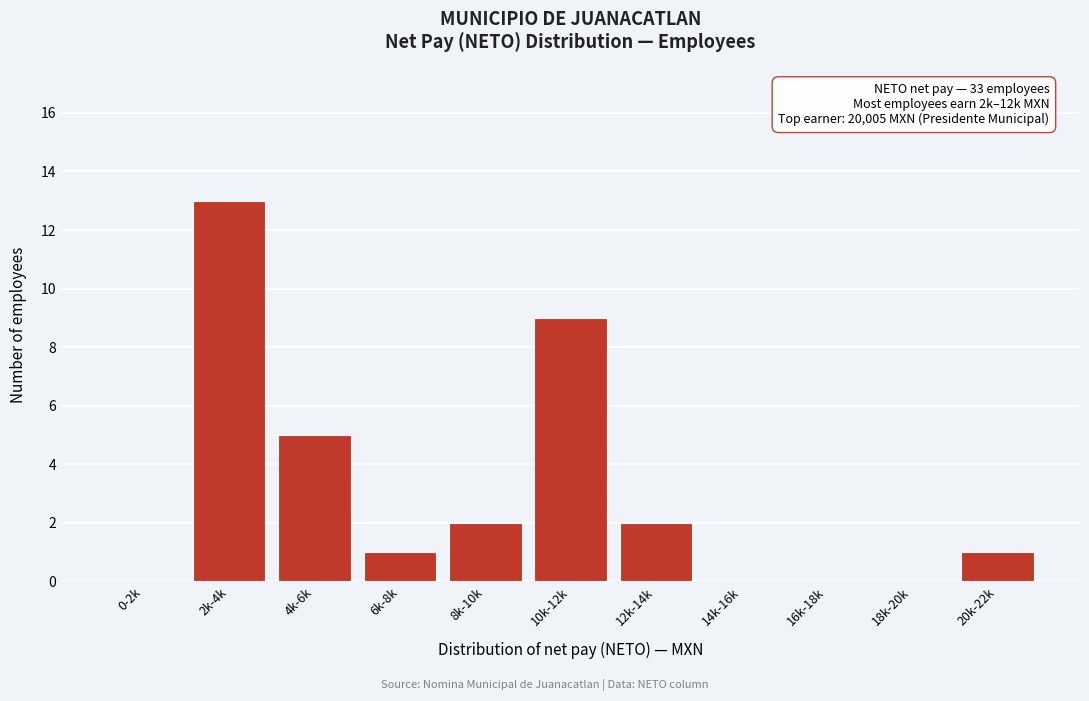

Reading left to right, list all the values displayed in this chart.

0-2k=0	2k-4k=13	4k-6k=5	6k-8k=1	8k-10k=2	10k-12k=9	12k-14k=2	14k-16k=0	16k-18k=0	18k-20k=0	20k-22k=1